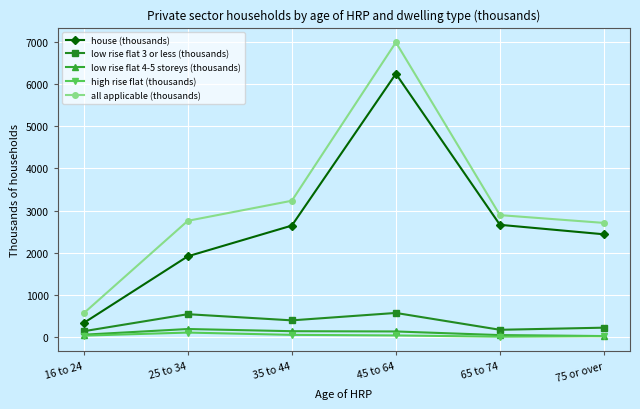

What is the maximum value for house (thousands)?

6241.3